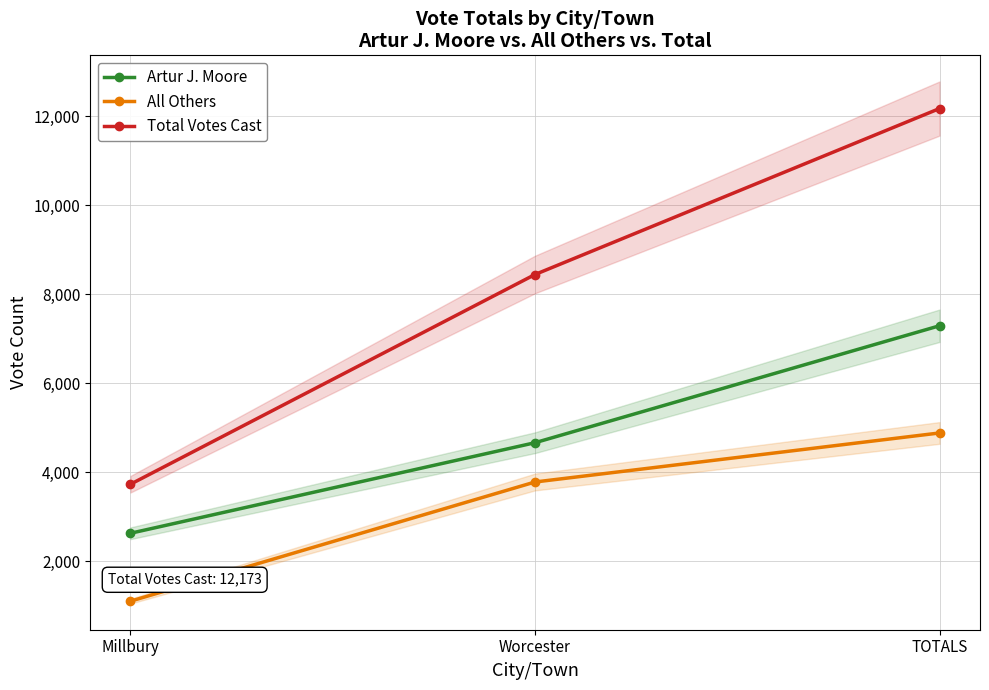

True or false: Total Votes Cast has a value of 8443 at Worcester.

True